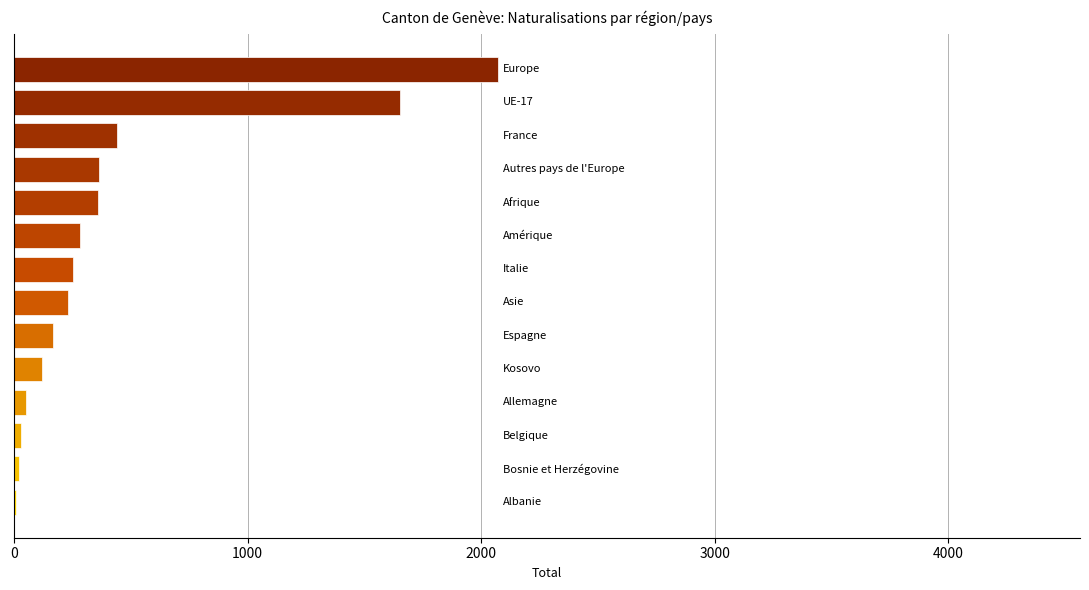

Count the number of data series in this chart.

1